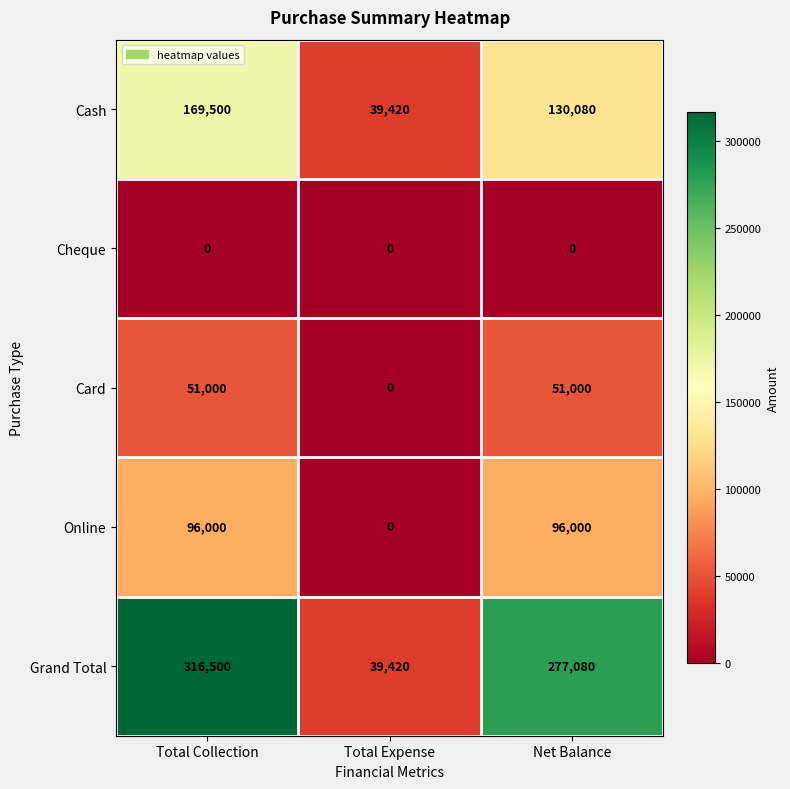

What is the spread (max minus min) of values at Total Expense?

39420